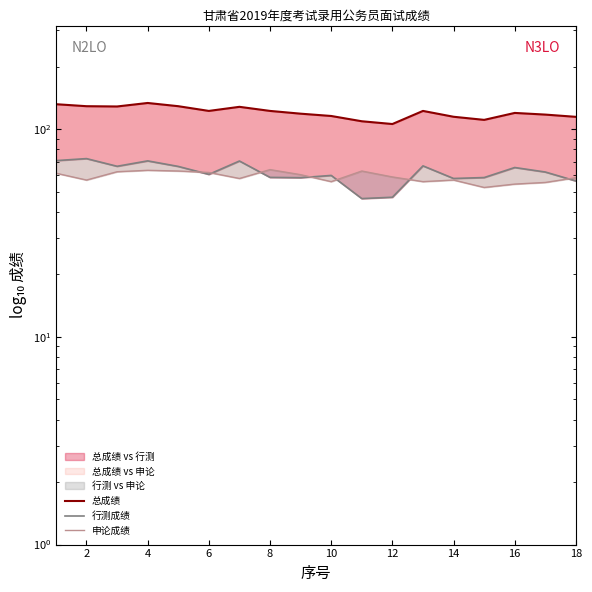

What is the maximum value for 总成绩?

134.0